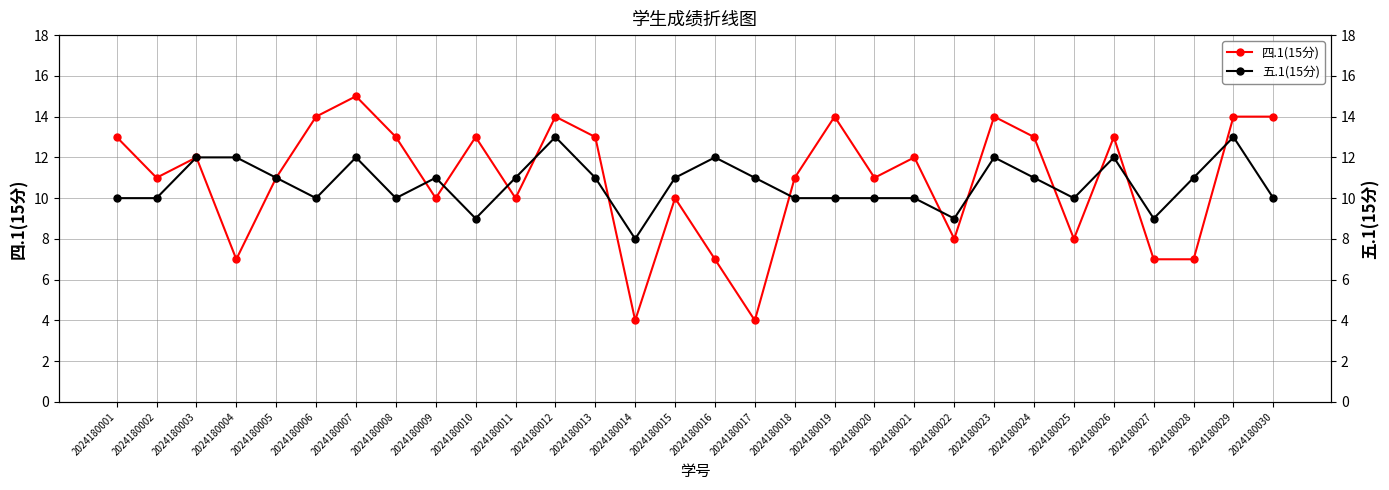

The 四.1(15分) series shows 20 at 2024180021. True or false?

False